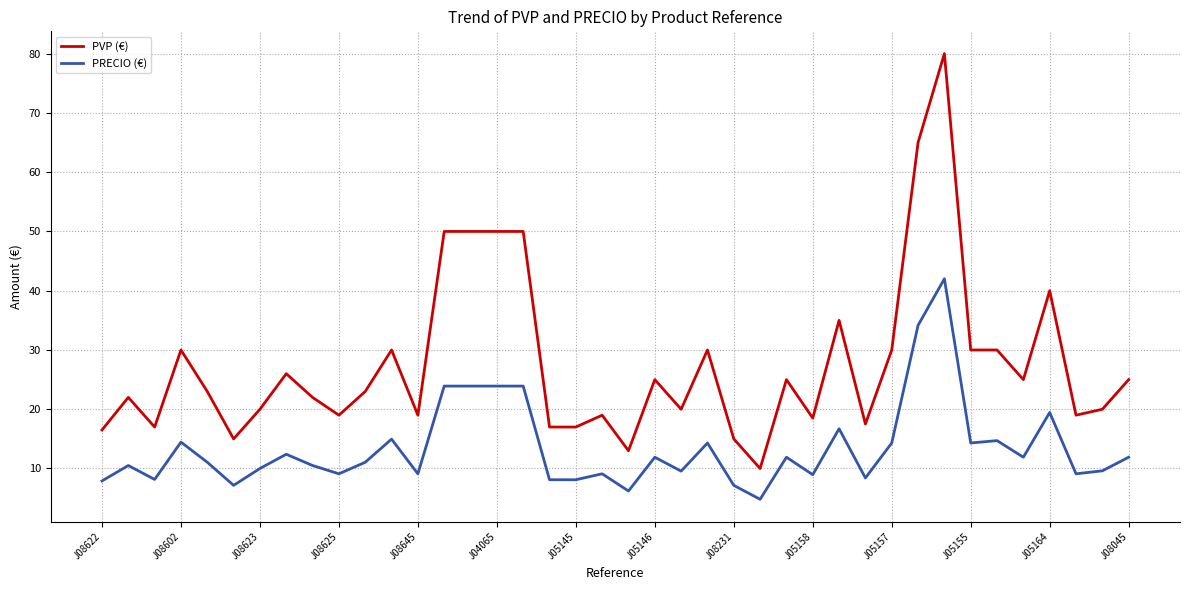

Which series has the largest total across all categories?

PVP (€)